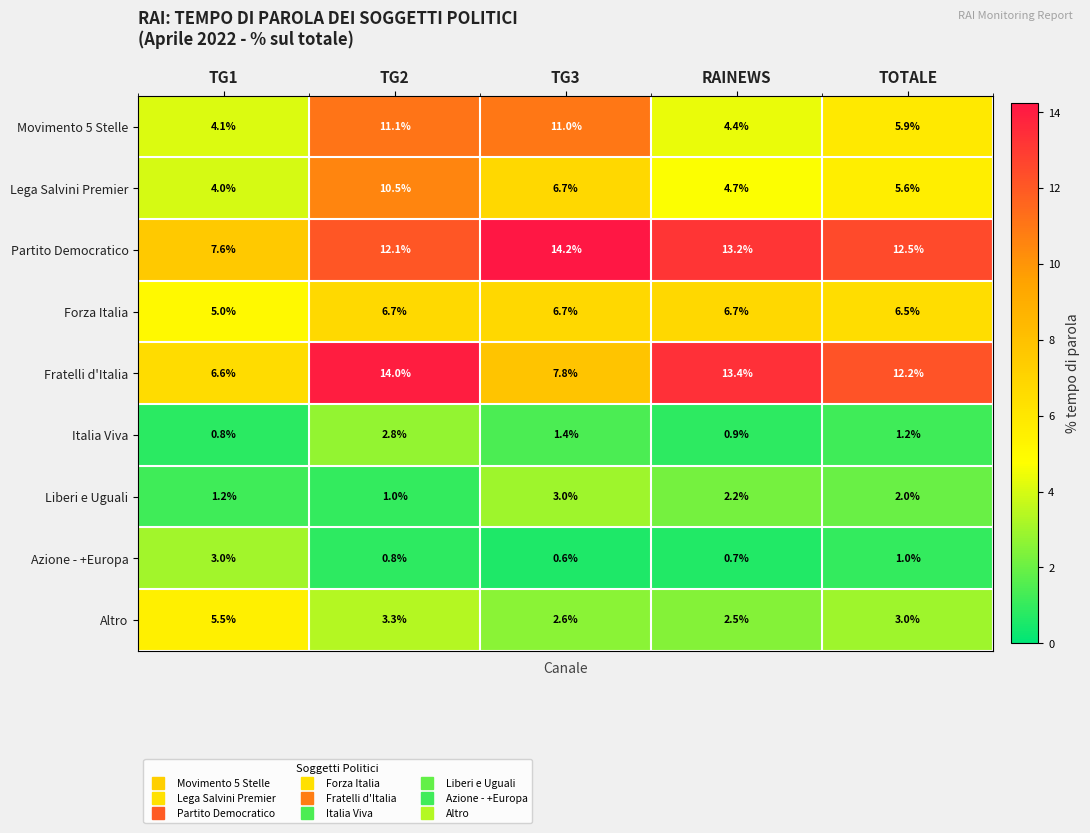

At how many categories does at least one series exceed 12?

4